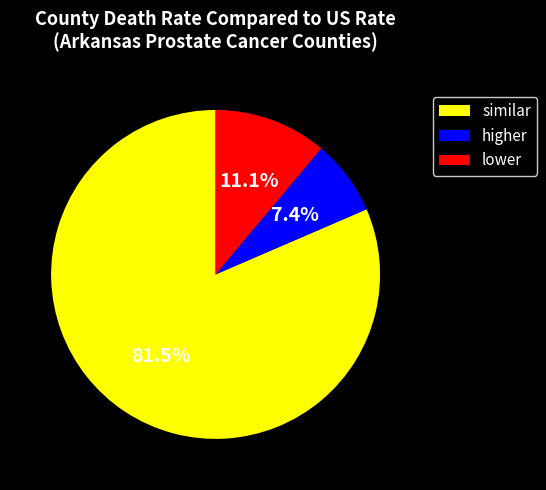

Rank the categories by value from highest to lowest.

similar, lower, higher